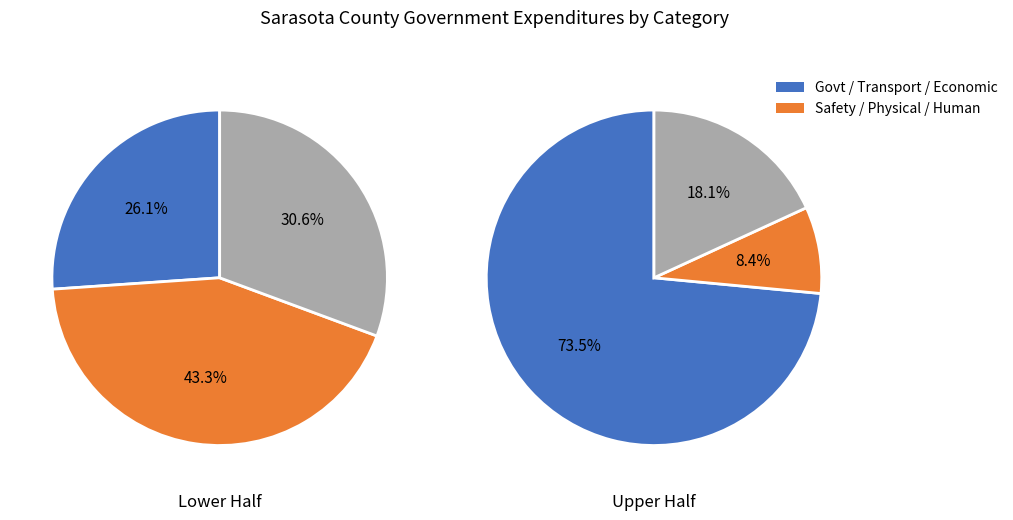

Is it true that 2 is 18% of the pie?

False